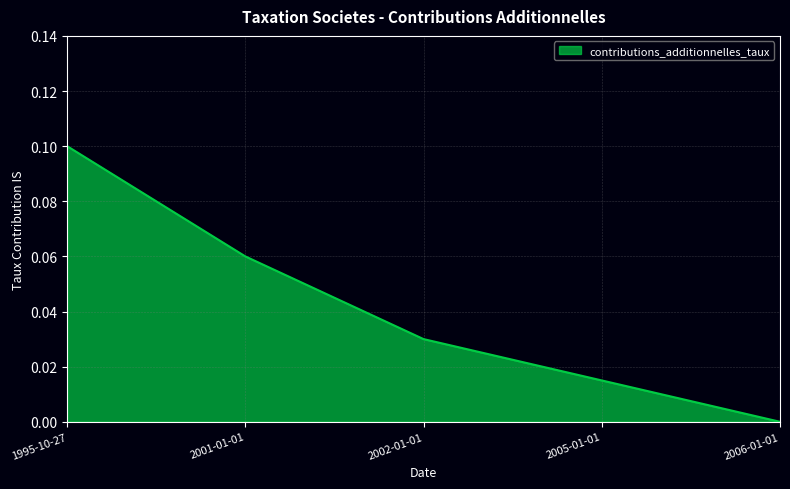

True or false: the data shows 0.1 at 2001-01-01.

True